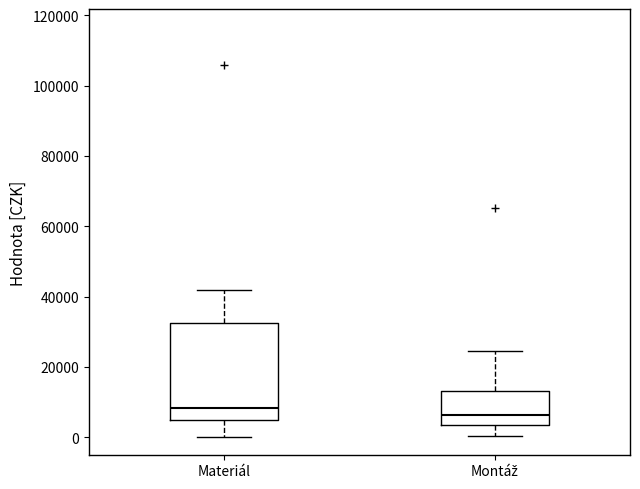

Where is the lower edge of the box for Montáž on the y-axis? The values are not printed on the chart, so give them approximately, as read against the axis.

4000